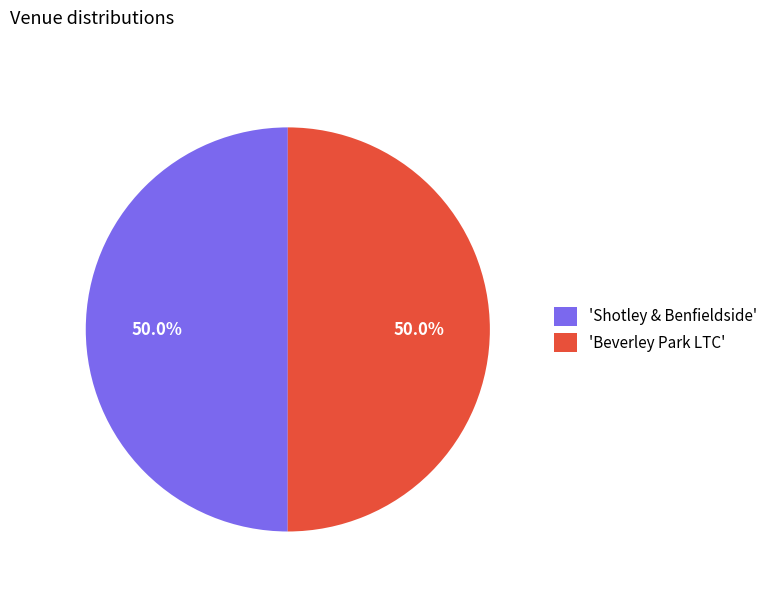

Approximately how many times larger is the value at 'Shotley & Benfieldside' compared to 'Beverley Park LTC'?

1.0